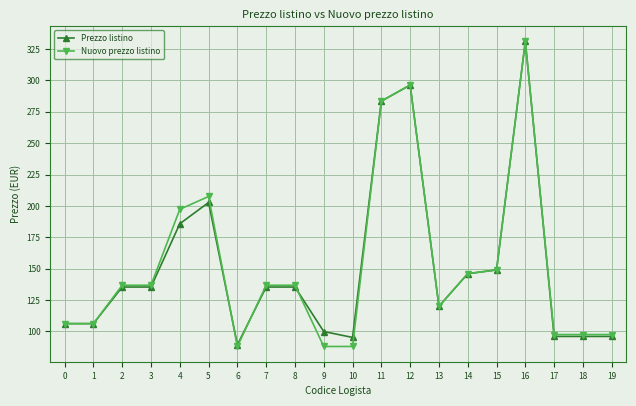

True or false: Prezzo listino has more than 0 interior local peaks.

True